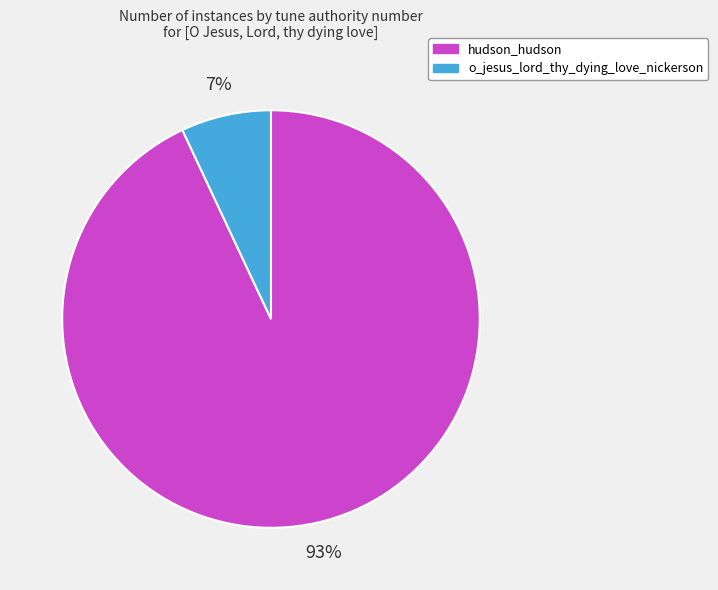

Between o_jesus_lord_thy_dying_love_nickerson and hudson_hudson, which is larger?

hudson_hudson